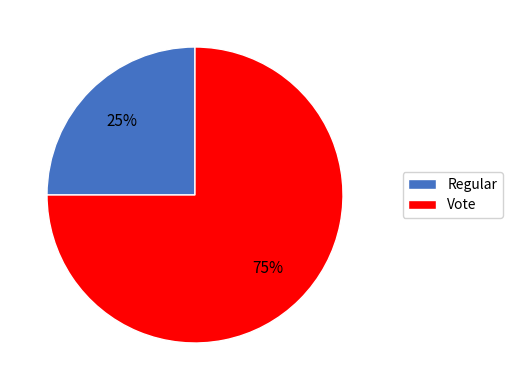

The Regular slice represents 36% of the pie. True or false?

False